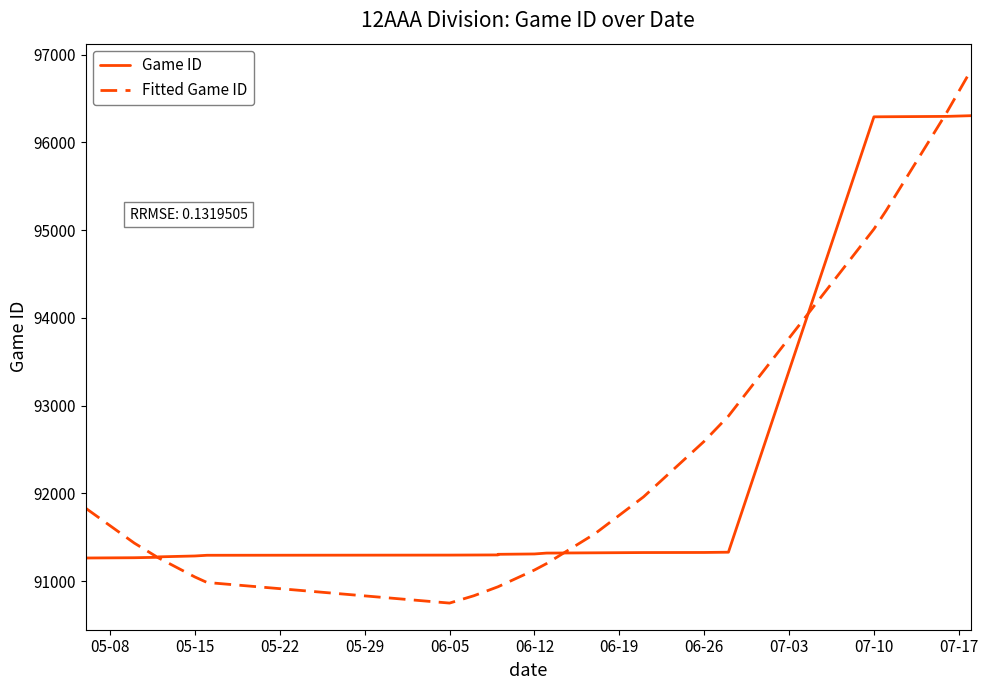

Rank the series by their average value, from highest to lowest.

Game ID, Fitted Game ID